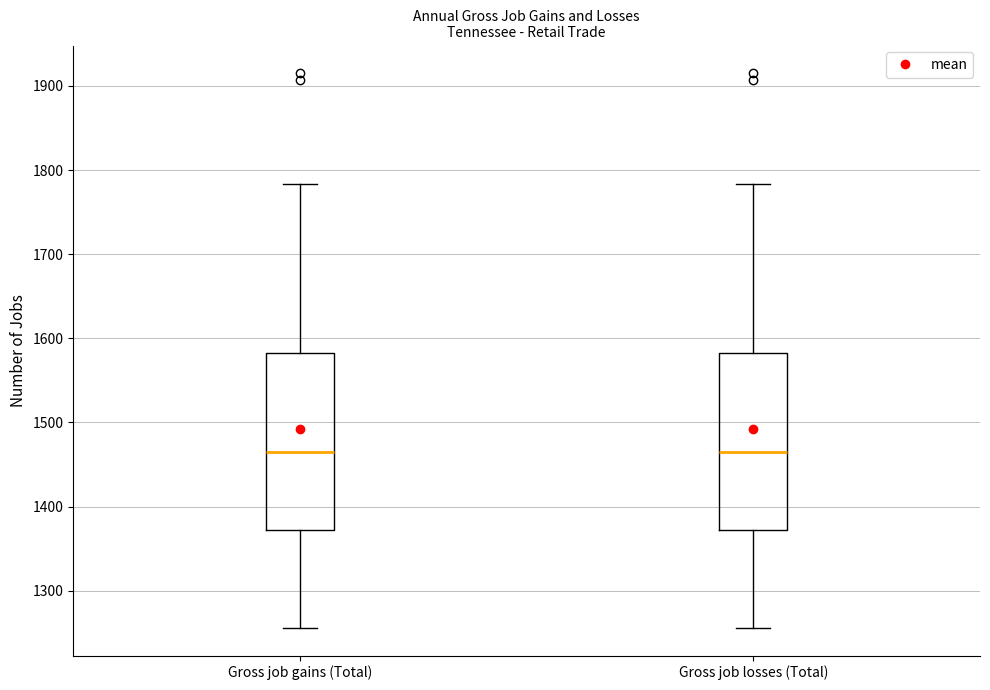

Where does the median line of the box for Gross job gains (Total) sit on the y-axis? The values are not printed on the chart, so give them approximately, as read against the axis.

1470